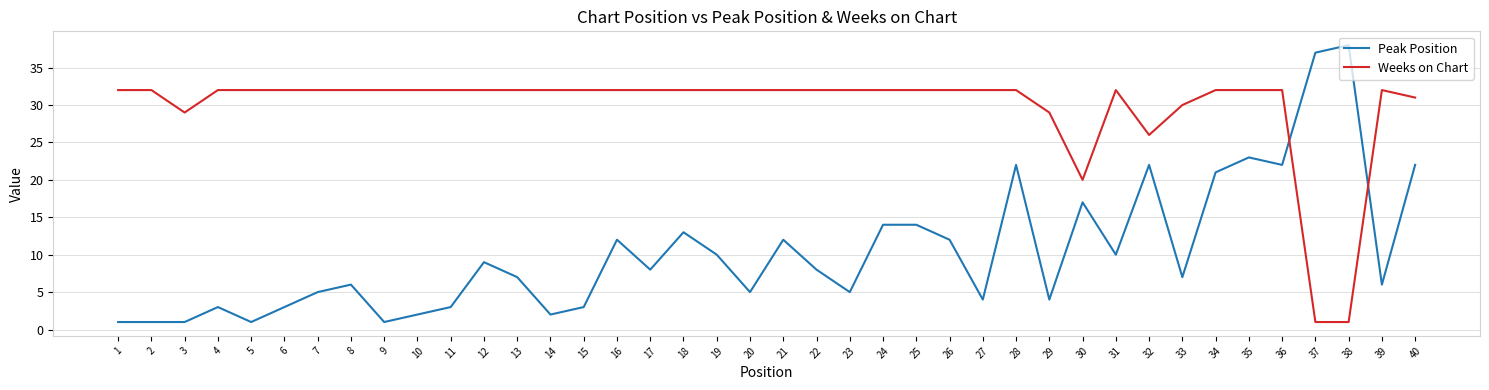

How many intersections are there between Peak Position and Weeks on Chart?

2